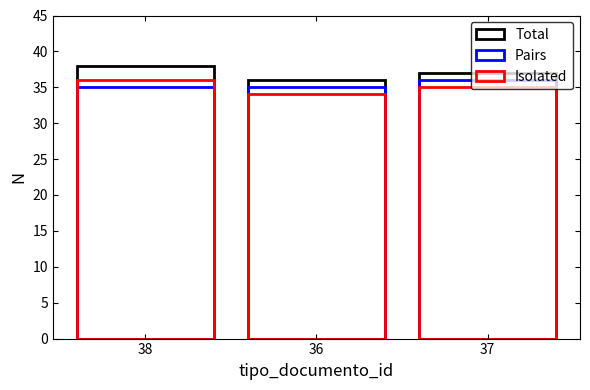

At which label does Total reach its peak?

38